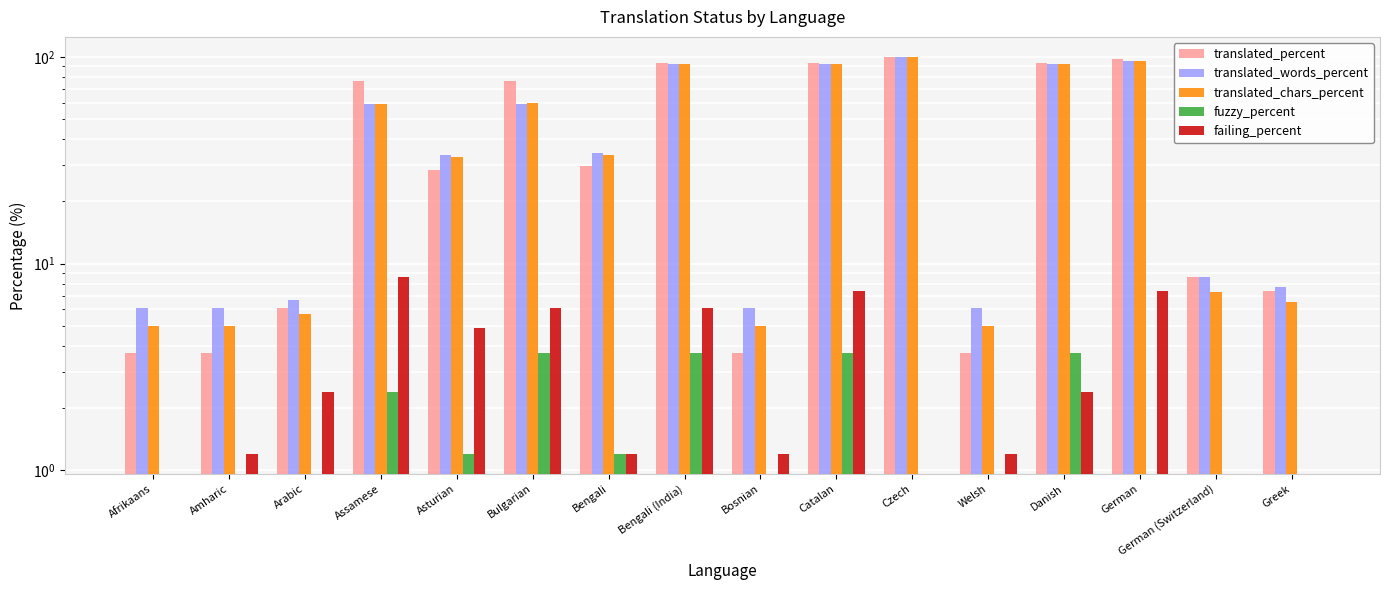

Between Afrikaans and German (Switzerland), which series saw the biggest shift?

translated_percent